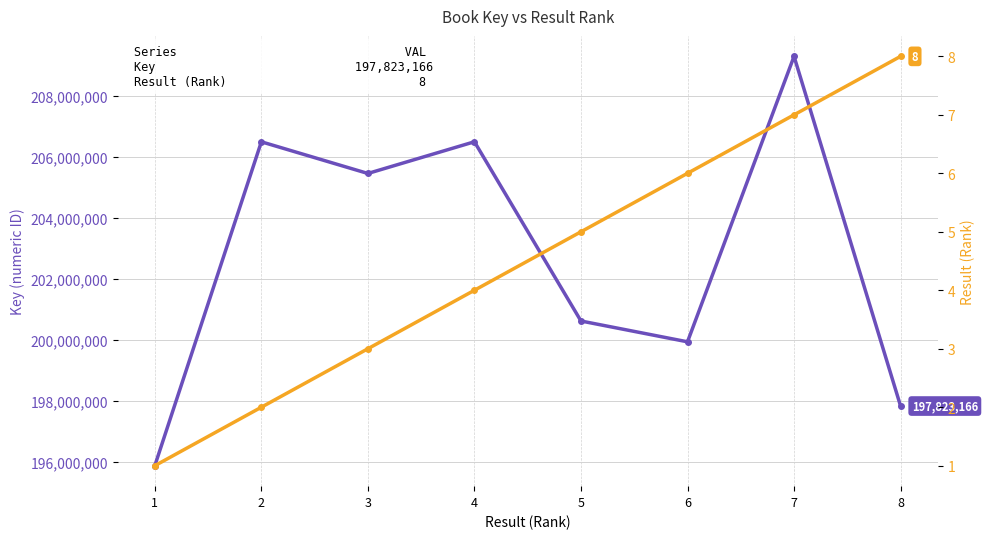

True or false: Result (Rank) has more than 2 interior local peaks.

False